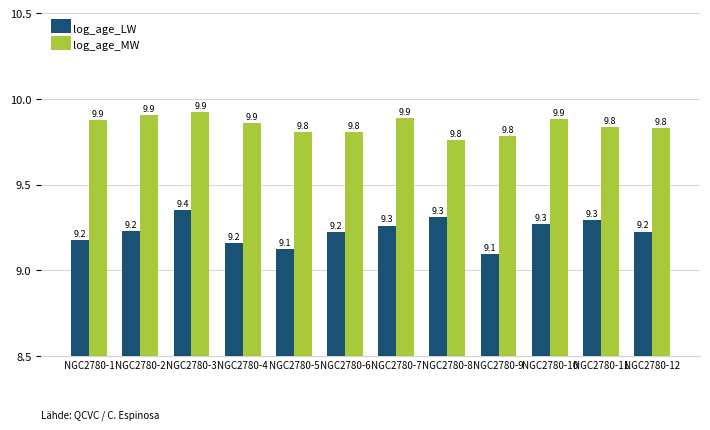

How many bars are there in total?

24